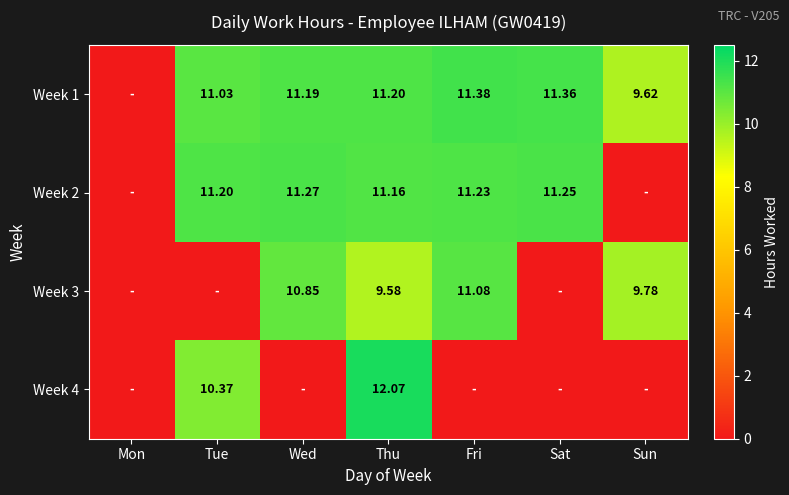

Is it true that Week 3 equals 16.9 at Wed?

False